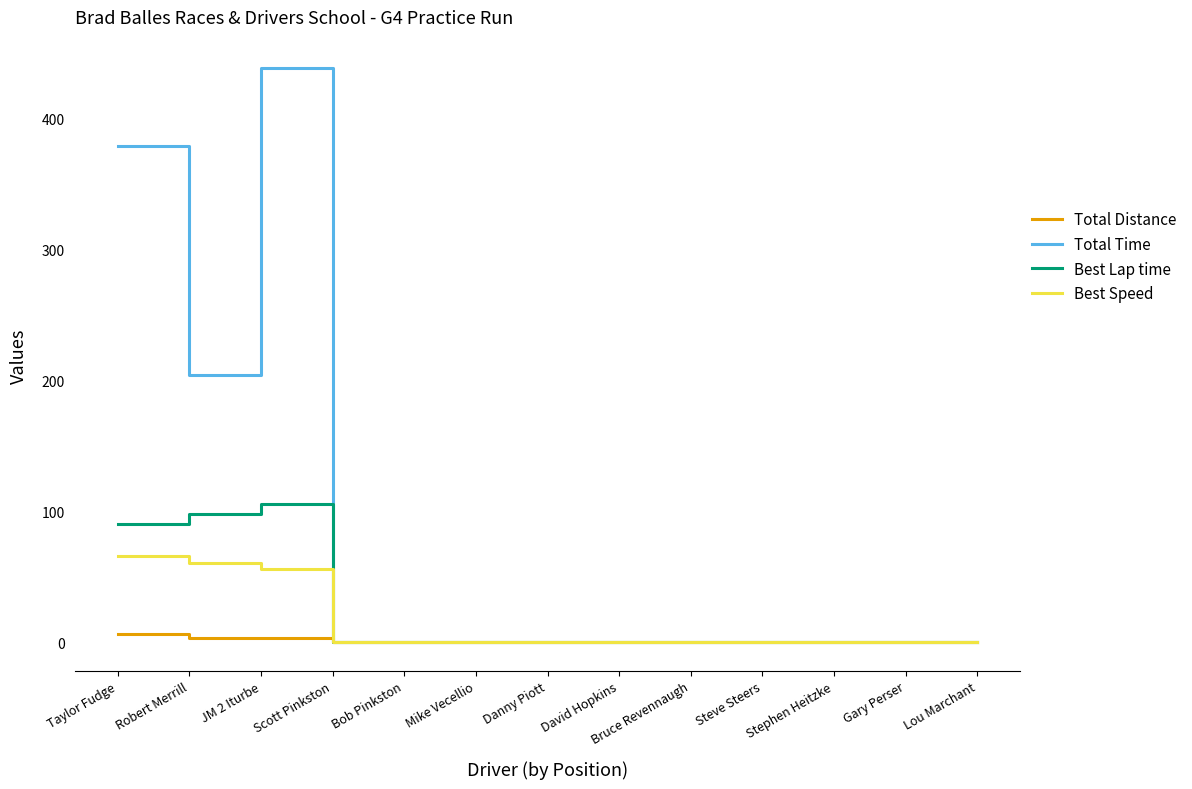

Which series has the largest range (max minus min)?

Total Time